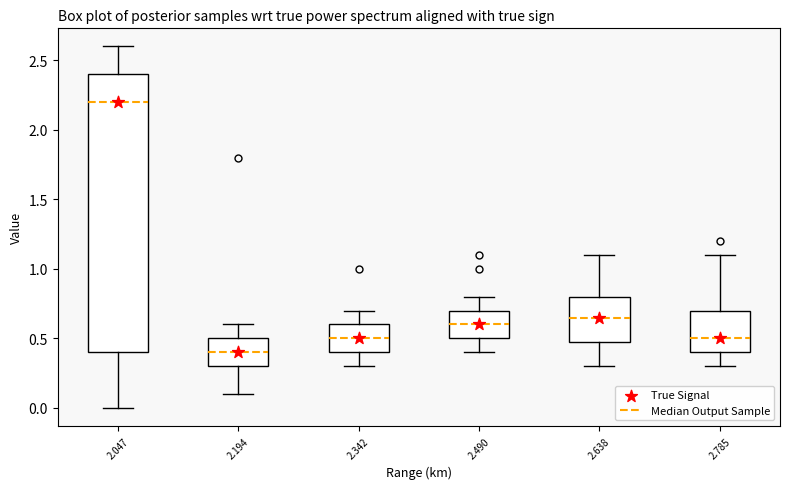

Reading left to right, read every box against the y-axis: the position of its median line, the range the box covers, and the ends of its whiskers. The values are not printed on the chart, so give them approximately, as read against the axis.

2.047: median 2.20, box 0.40 to 2.40, whiskers 0.00 to 2.60
2.194: median 0.40, box 0.30 to 0.50, whiskers 0.10 to 0.60
2.342: median 0.50, box 0.40 to 0.60, whiskers 0.30 to 0.70
2.490: median 0.60, box 0.50 to 0.70, whiskers 0.40 to 0.80
2.638: median 0.65, box 0.50 to 0.80, whiskers 0.30 to 1.10
2.785: median 0.50, box 0.40 to 0.70, whiskers 0.30 to 1.10